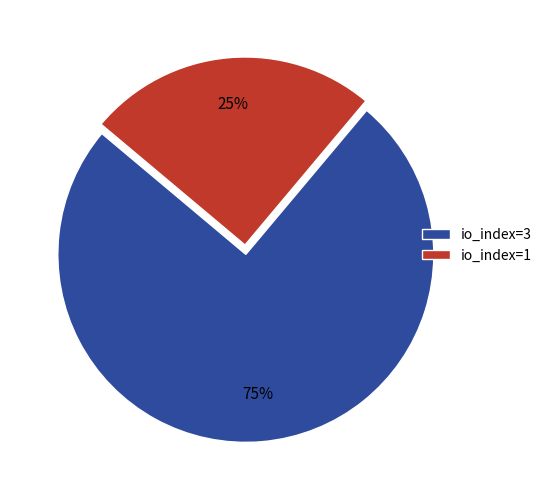

Is it true that io_index=1 is 25% of the pie?

True